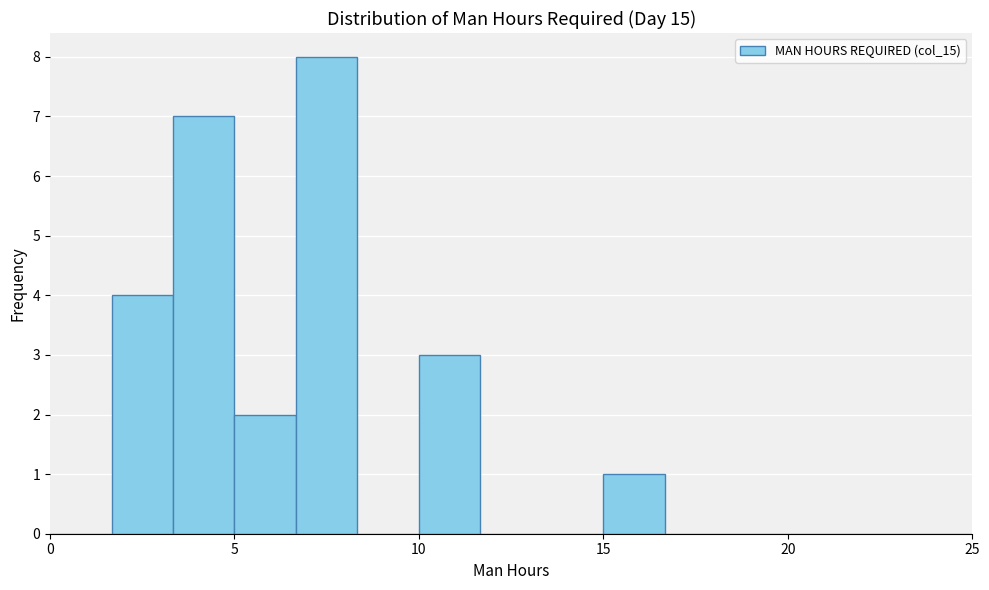

Read against the x-axis, roughly where is the centre of the tallest bar?

7.5